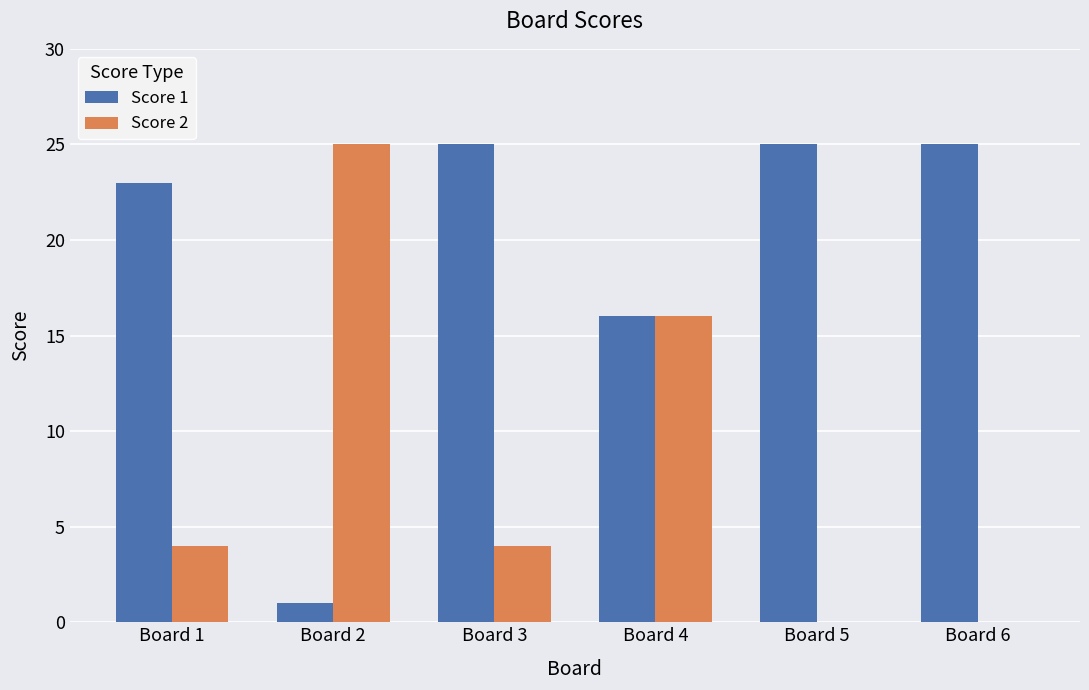

What is the sum of all Score 2 values?

49